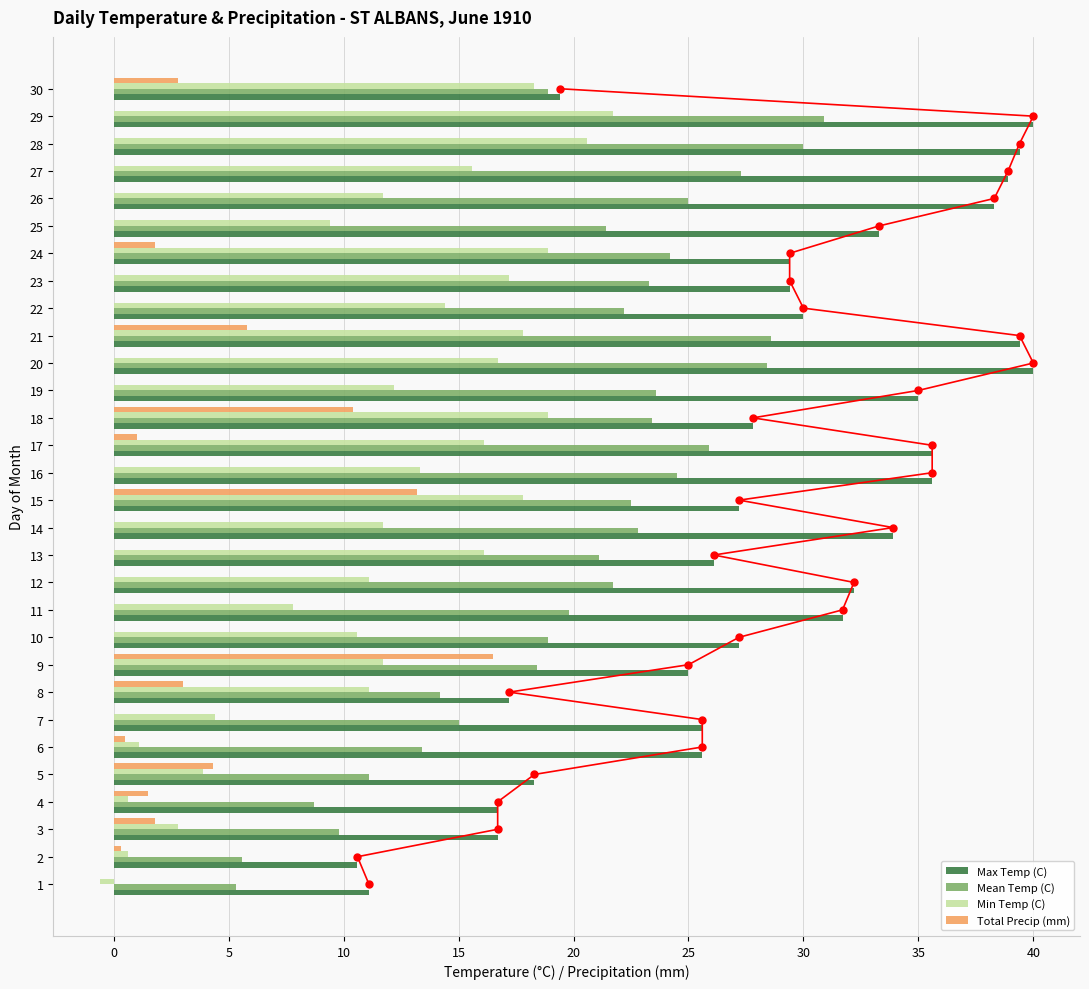

The Max Temp (C) series shows 38.3 at 26. True or false?

True